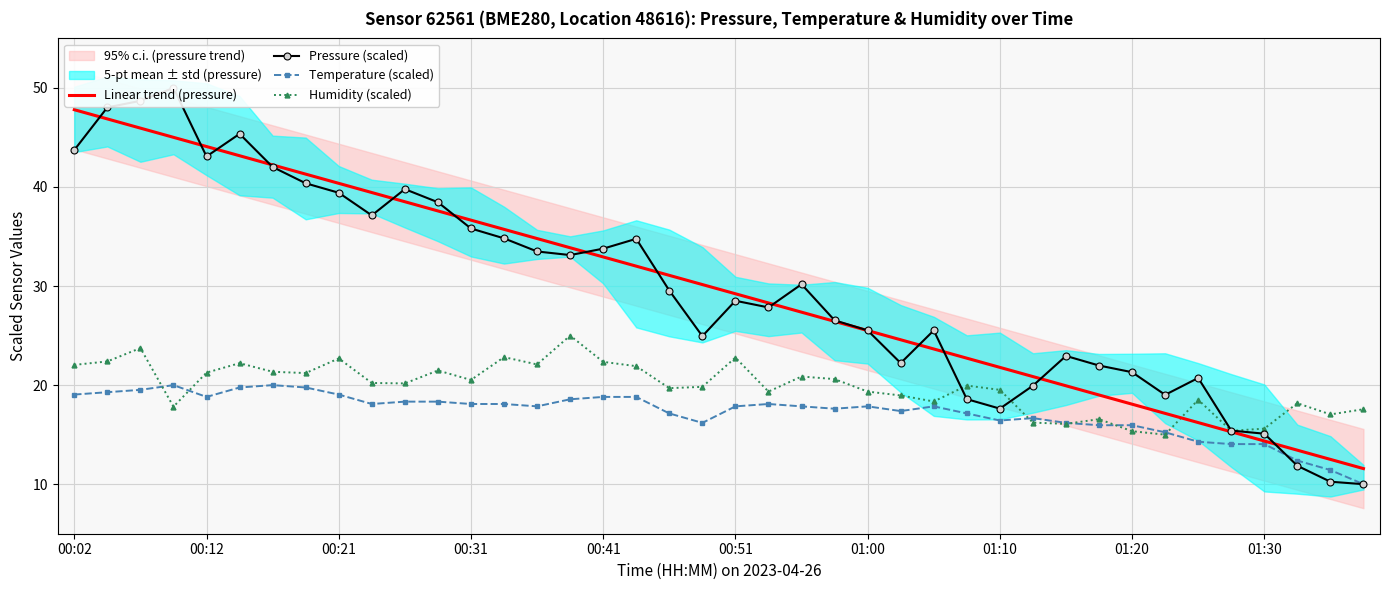

Which series ends up on top after the final intersection of Pressure (scaled) and Temperature (scaled)?

Temperature (scaled)